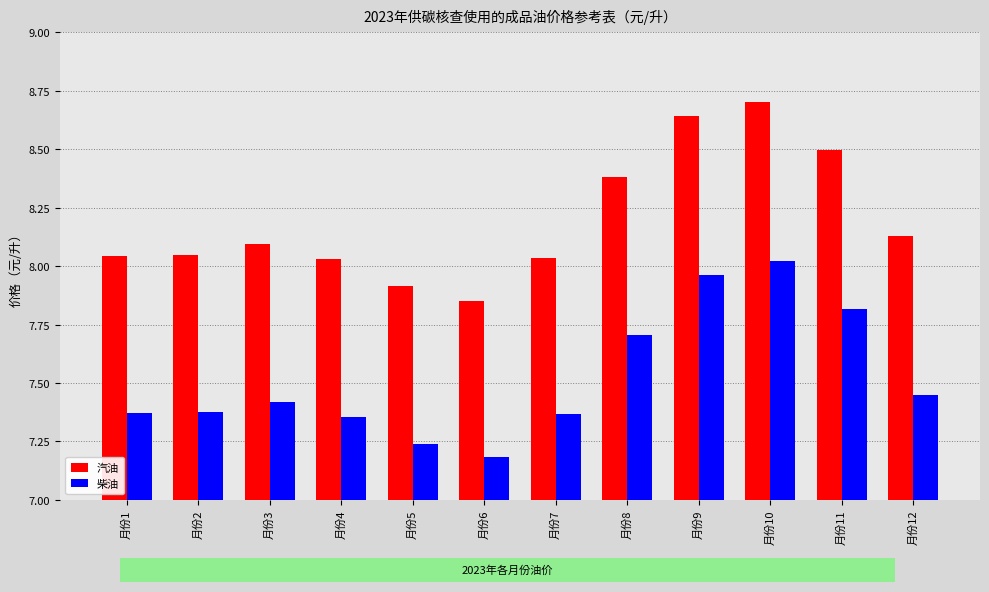

Is it true that 柴油 equals 8.0 at 月份9?

True